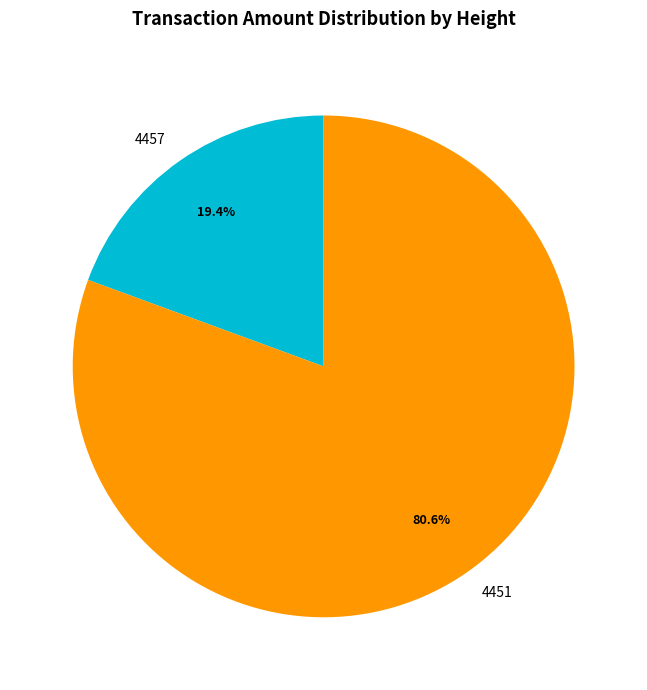

Between 4451 and 4457, which is larger?

4451